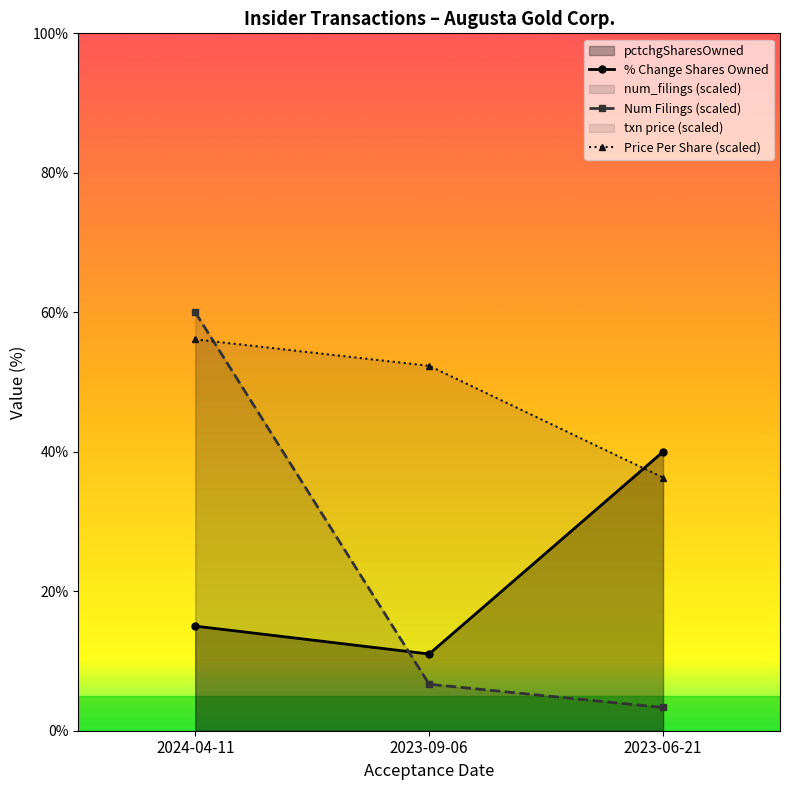

Reading left to right, transcribe all the data shown in this chart.

% Change Shares Owned: 2024-04-11=15.0	2023-09-06=11.0	2023-06-21=40.0
Num Filings (scaled): 2024-04-11=60.0	2023-09-06=6.7	2023-06-21=3.3
Price Per Share (scaled): 2024-04-11=56.1	2023-09-06=52.3	2023-06-21=36.3